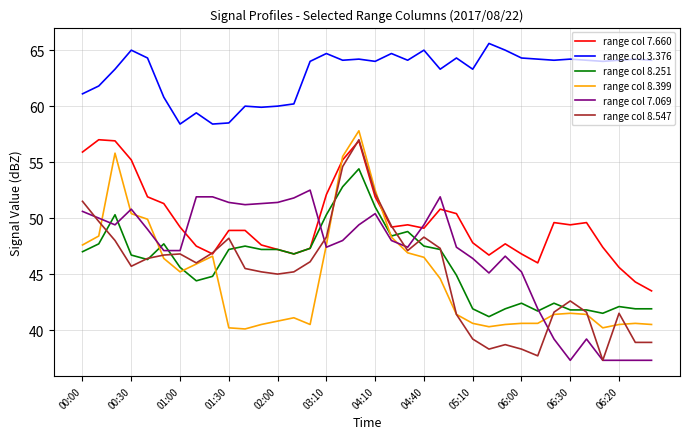

What is the lowest value of the range col 8.547 series?

37.3